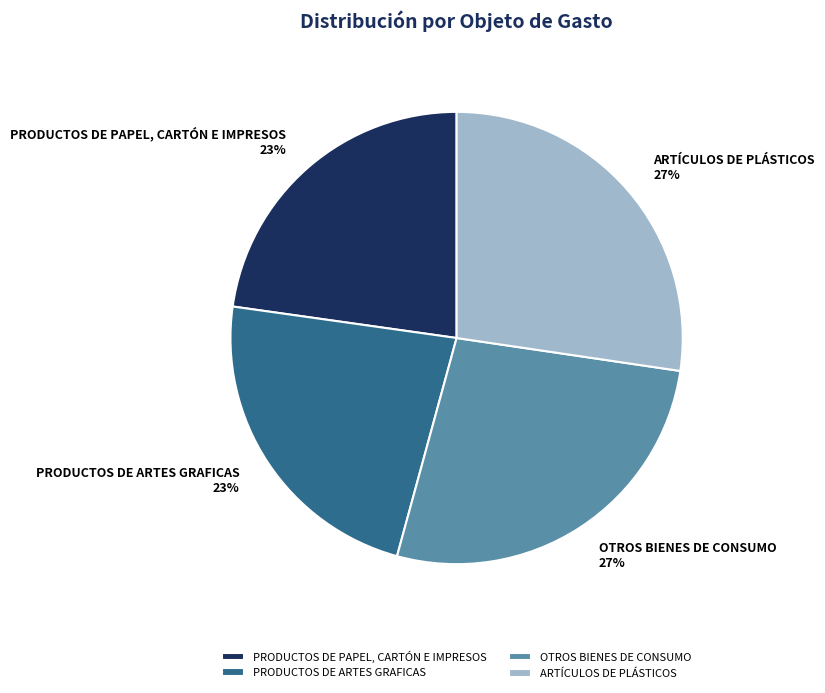

To the nearest percent, what is the average slice percentage?

25%